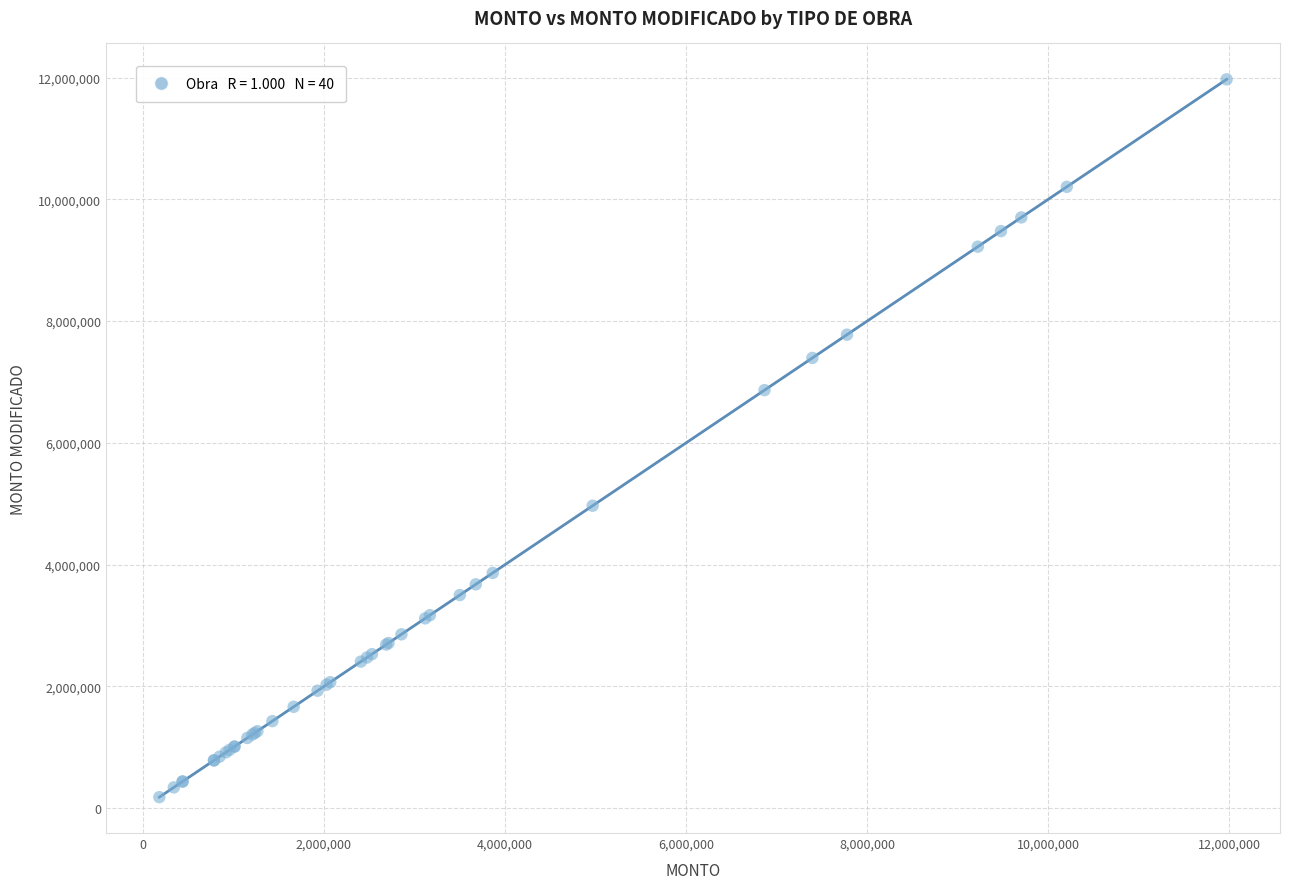

What Y value in the scatter plot is closest to 6076428?

6866433.6